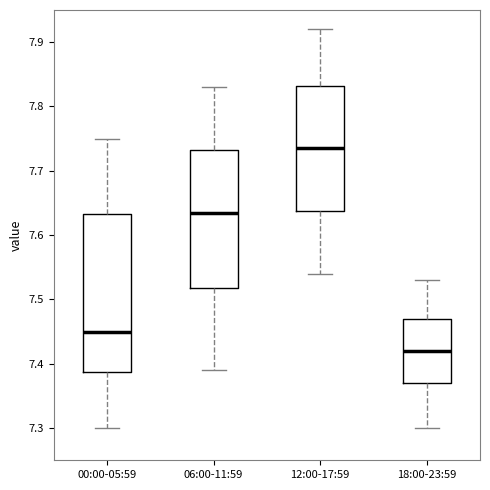

Reading left to right, read every box against the y-axis: the position of its median line, the range the box covers, and the ends of its whiskers. The values are not printed on the chart, so give them approximately, as read against the axis.

00:00-05:59: median 7.45, box 7.39 to 7.63, whiskers 7.30 to 7.75
06:00-11:59: median 7.64, box 7.52 to 7.73, whiskers 7.39 to 7.83
12:00-17:59: median 7.74, box 7.64 to 7.83, whiskers 7.54 to 7.92
18:00-23:59: median 7.42, box 7.37 to 7.47, whiskers 7.30 to 7.53